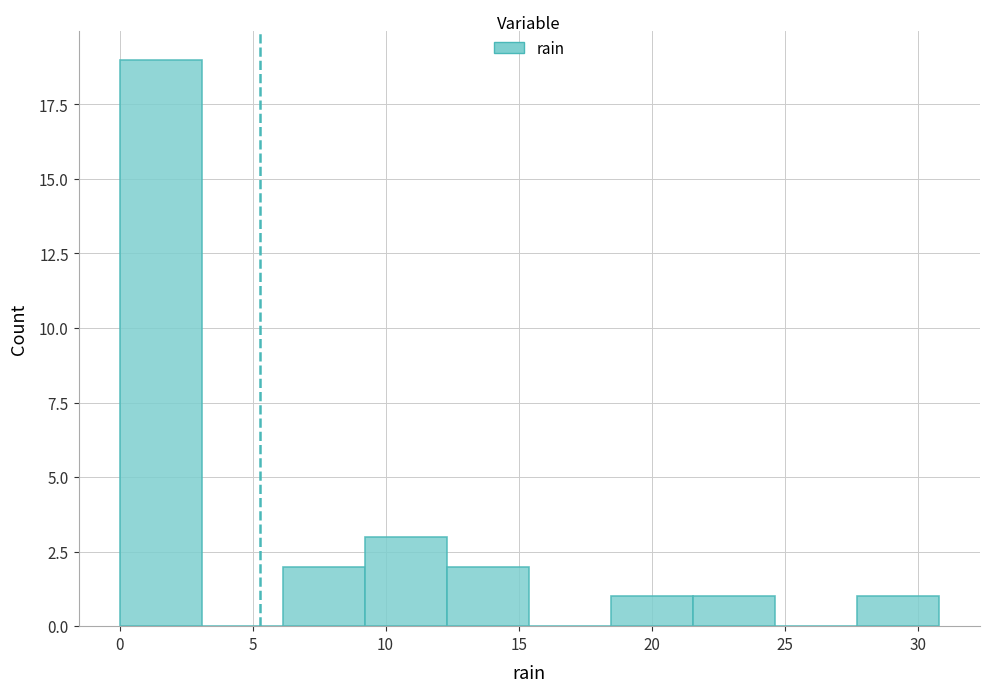

Reading left to right, transcribe this chart: for each bar, give the range it covers on the x-axis and its height. Neither the bar edges nor the heights are printed on the chart, so give them approximately, as read against the axes.

0.0 to 3.0: 19
3.0 to 6.0: 0
6.0 to 9.0: 2
9.0 to 12.5: 3
12.5 to 15.5: 2
15.5 to 18.5: 0
18.5 to 21.5: 1
21.5 to 24.5: 1
24.5 to 27.5: 0
27.5 to 31.0: 1